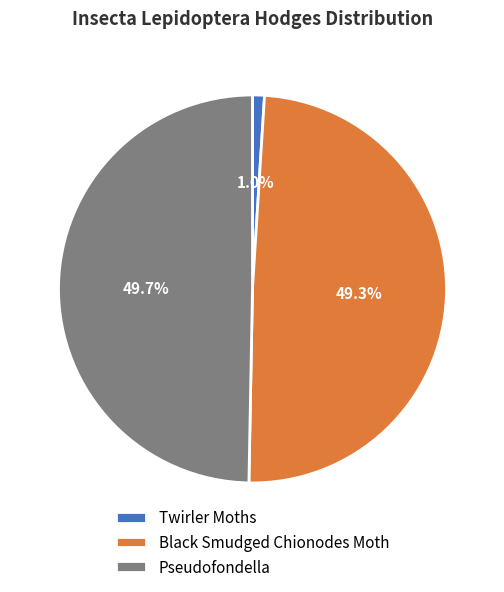

Count the number of slices in the pie.

3